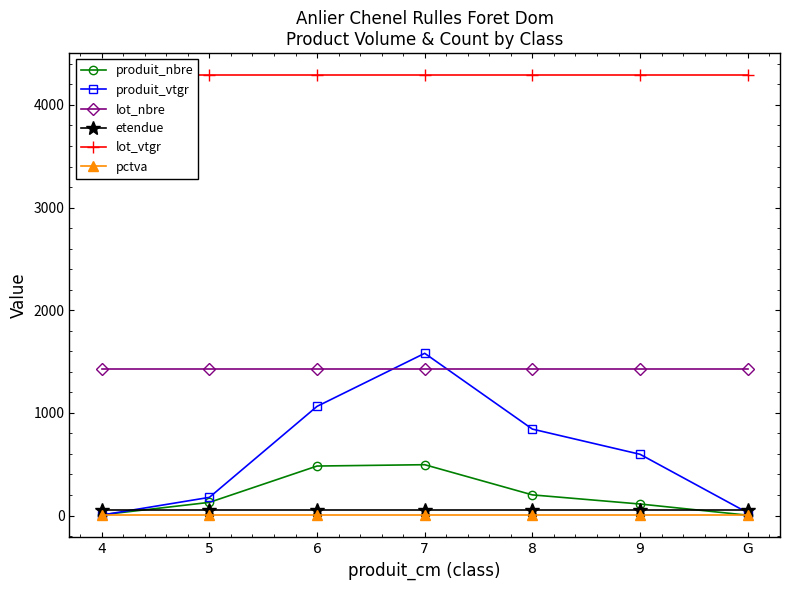

What are all the series names shown in the legend?

produit_nbre, produit_vtgr, lot_nbre, etendue, lot_vtgr, pctva